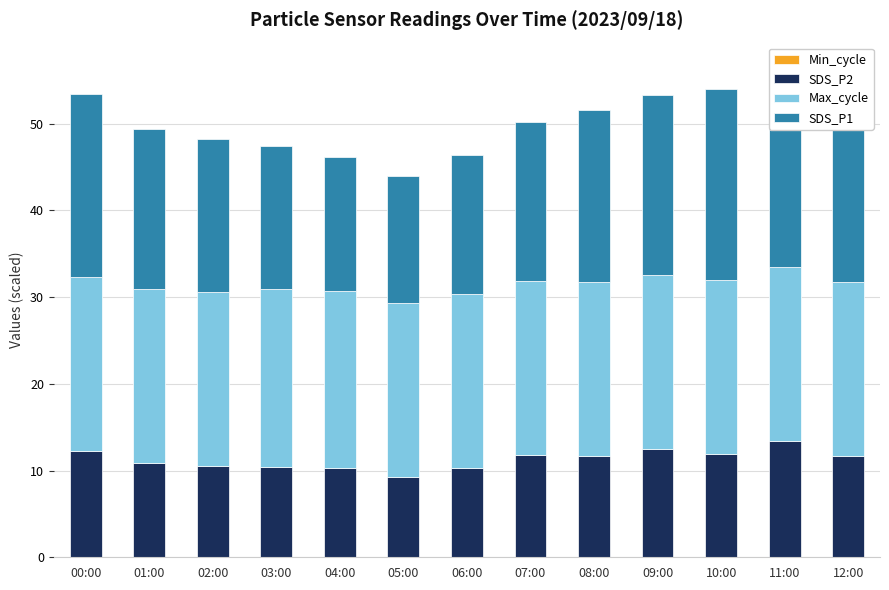

Which series has the largest range (max minus min)?

SDS_P1